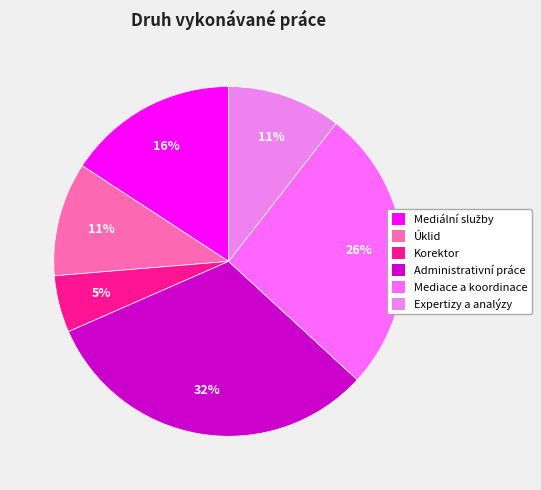

What percentage is the Korektor slice, to the nearest percent?

5%